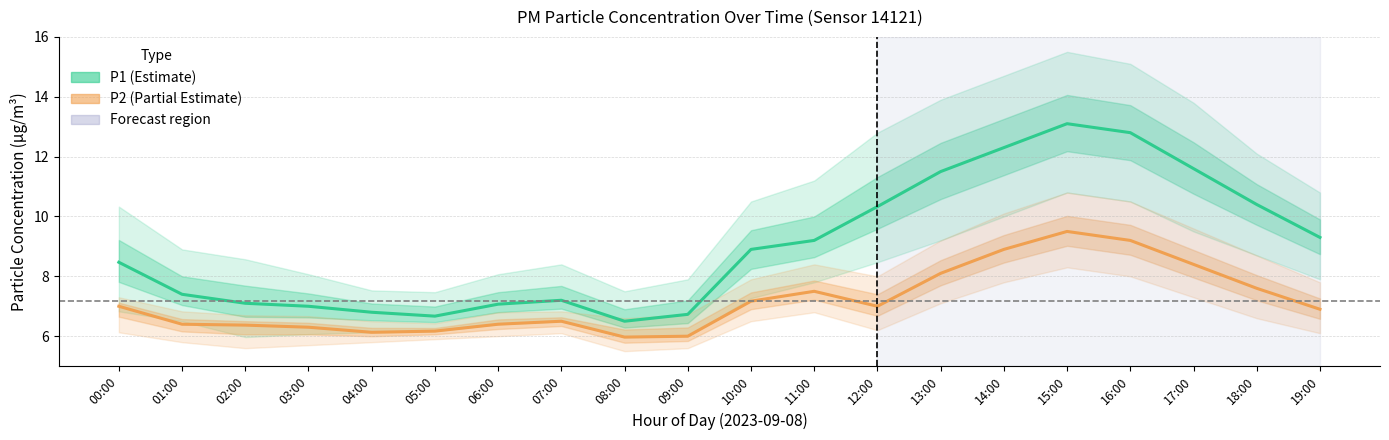

What is the difference between the highest and lowest values at 06:00?

0.7